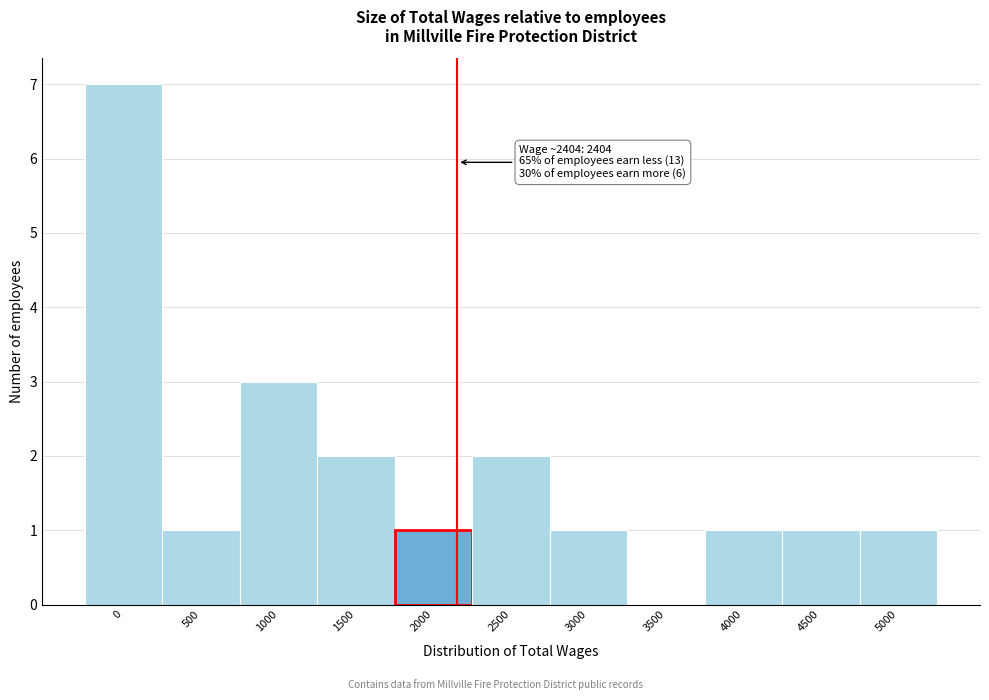

Reading left to right, transcribe all the data shown in this chart.

0=7	500=1	1000=3	1500=2	2000=1	2500=2	3000=1	3500=0	4000=1	4500=1	5000=1